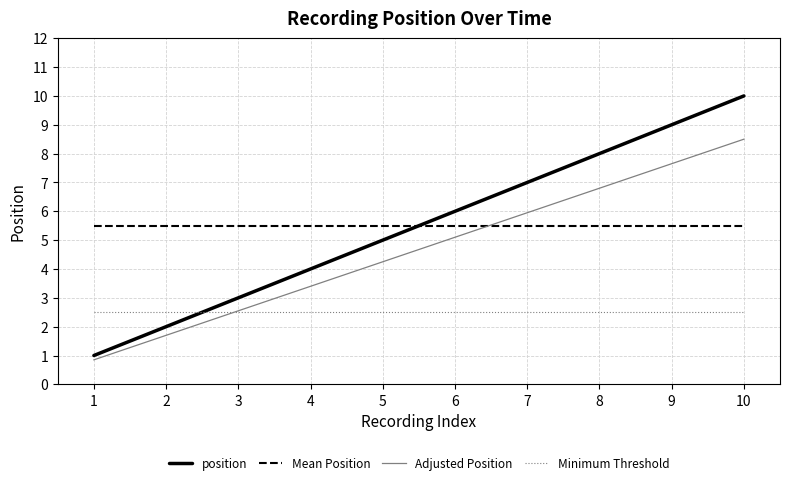

What is the minimum value for position?

1.0